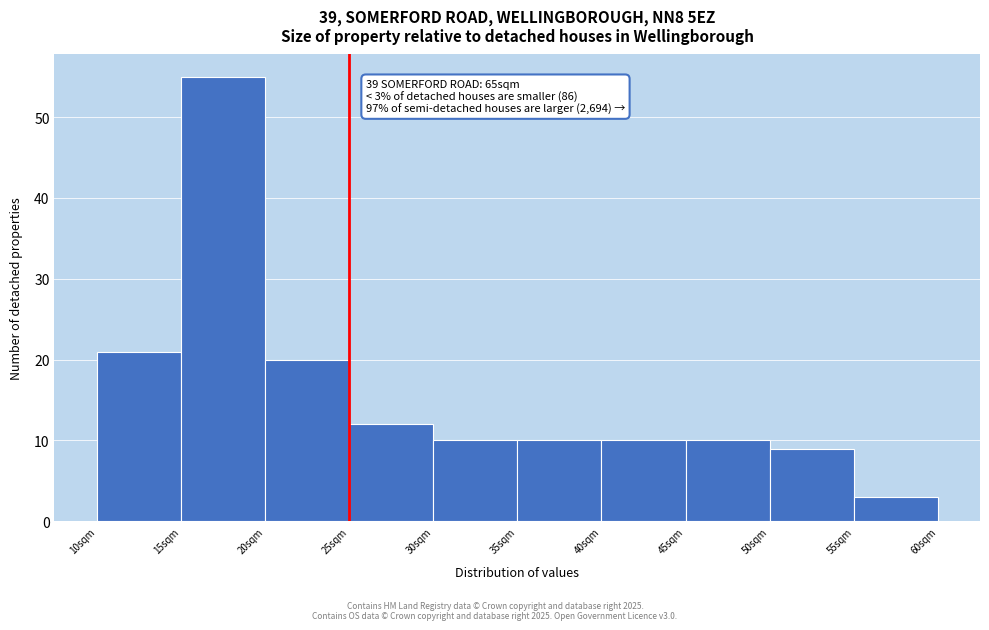

Which range on the x-axis has the tallest bar?

15 to 20